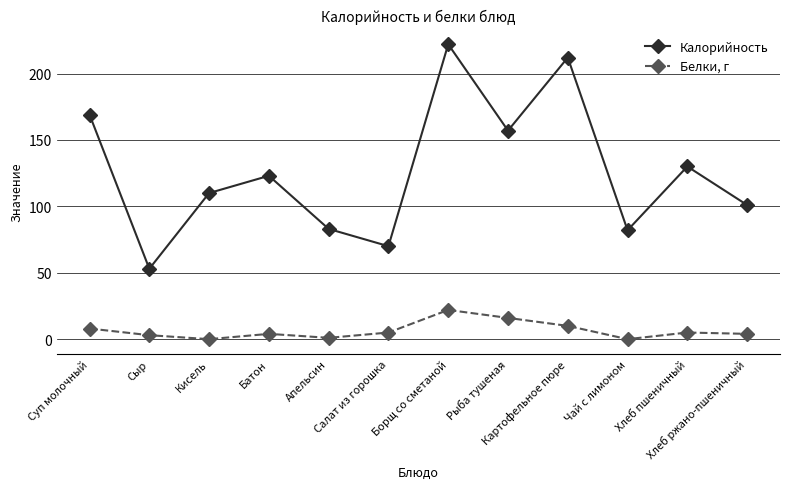

What is the label of the 4th point from the right?

Картофельное пюре